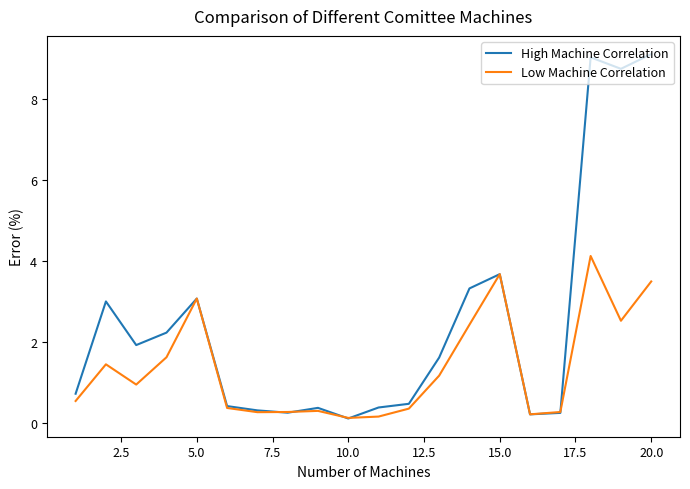

List the series in order of their peak value, highest first.

High Machine Correlation, Low Machine Correlation